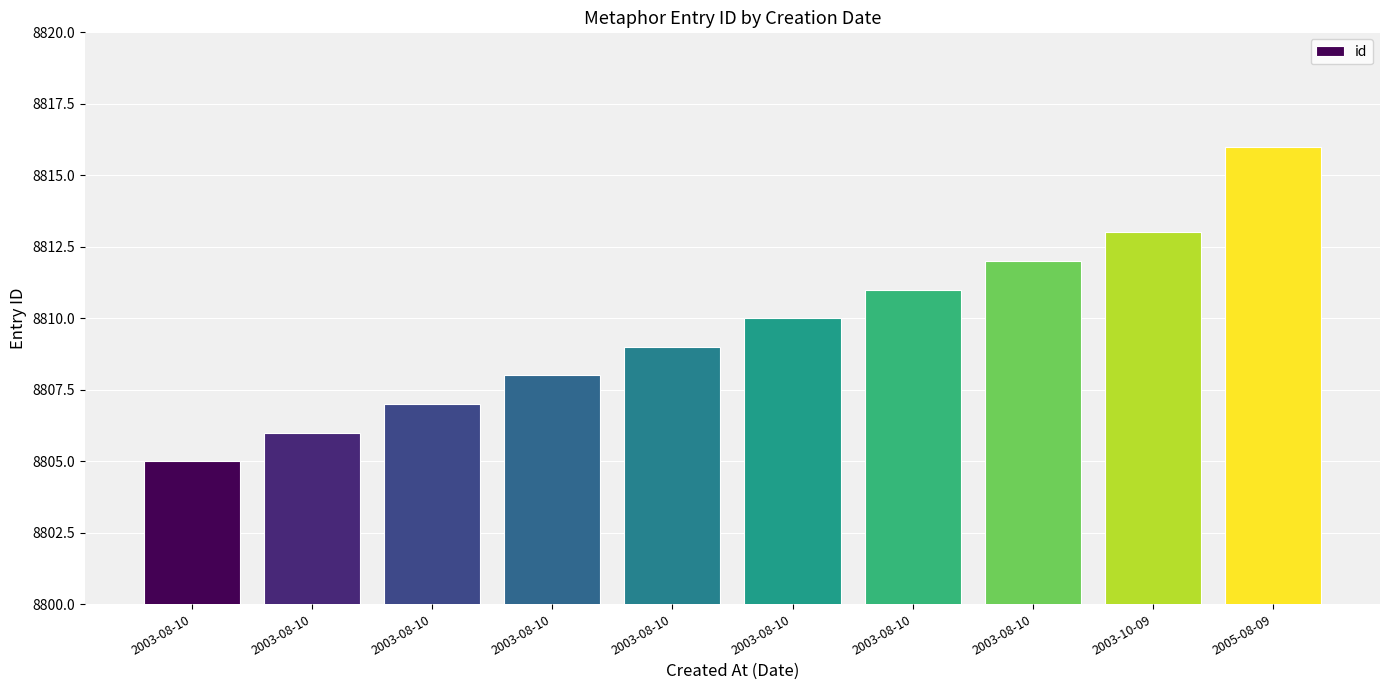

How many bars are there in total?

10